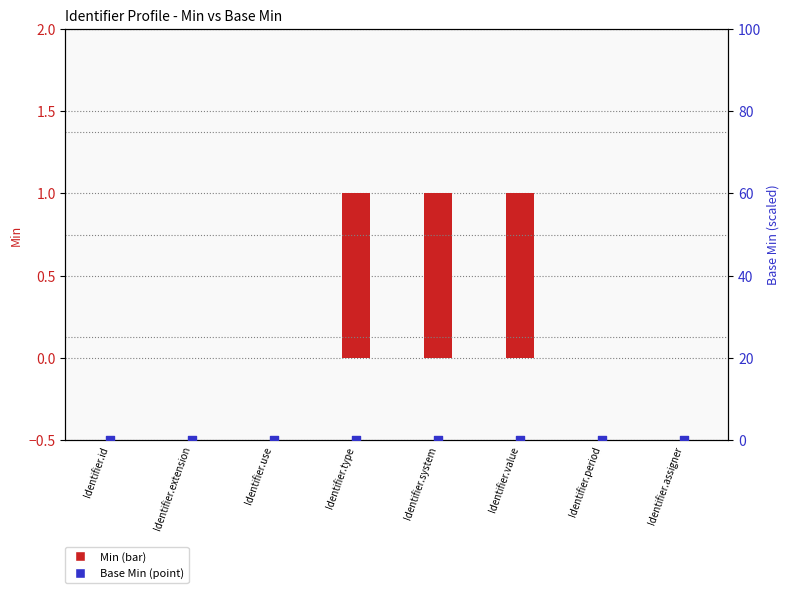

Which series has the largest total across all categories?

Min